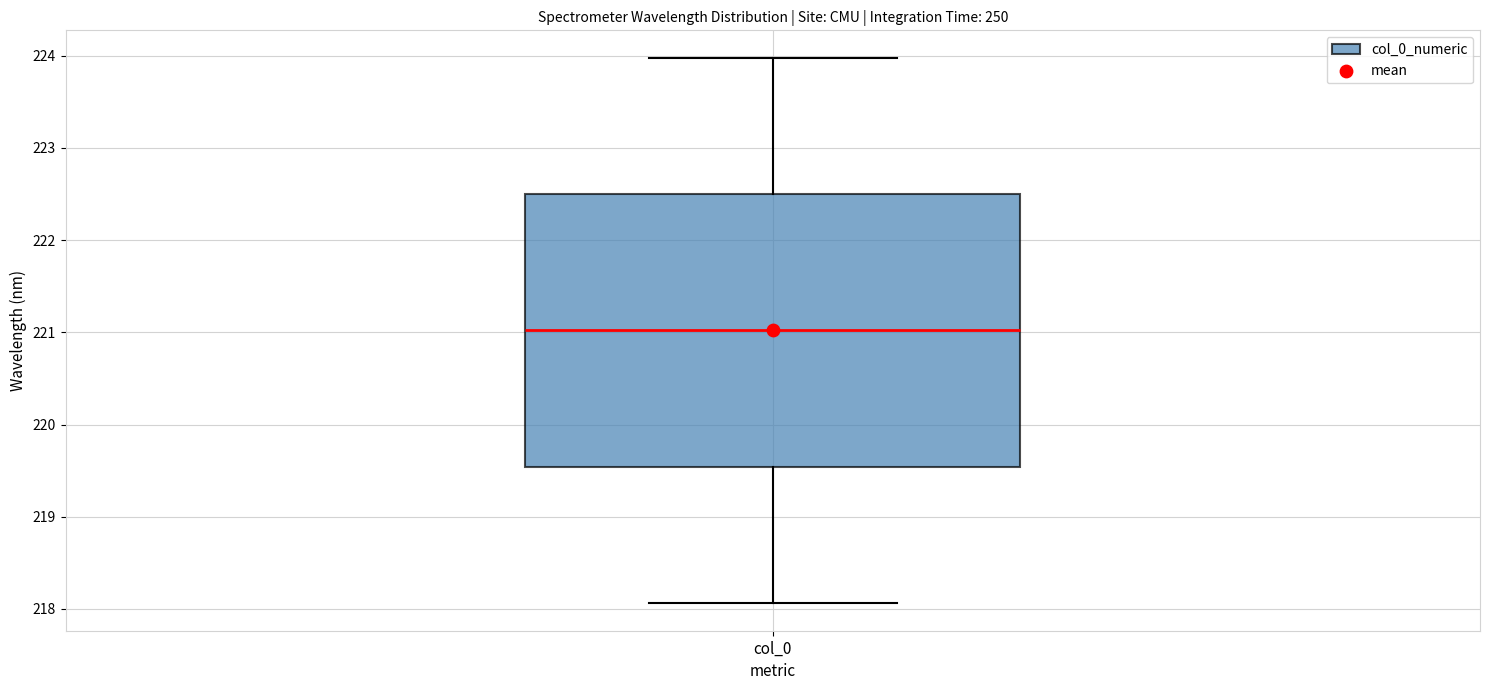

Where is the upper edge of the box for col_0 on the y-axis? The values are not printed on the chart, so give them approximately, as read against the axis.

222.5